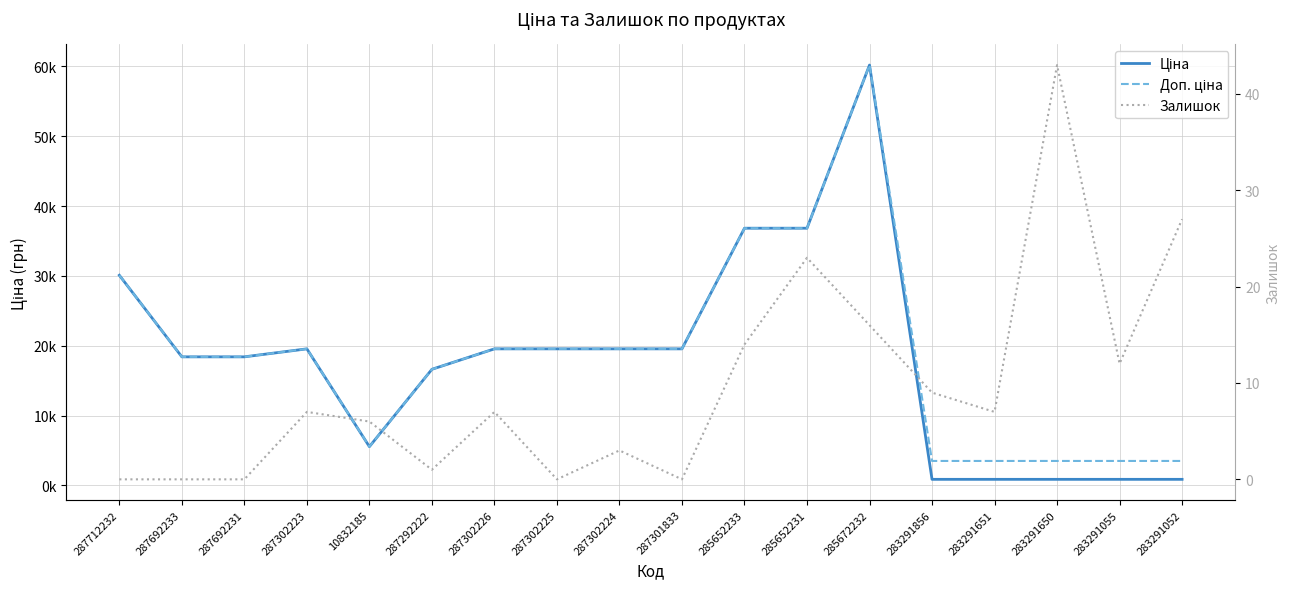

List the labels in order of Доп. ціна value, smallest first.

283291856, 283291651, 283291650, 283291055, 283291052, 10832185, 287292222, 287692233, 287692231, 287302223, 287302226, 287302225, 287302224, 287301833, 287712232, 285652233, 285652231, 285672232